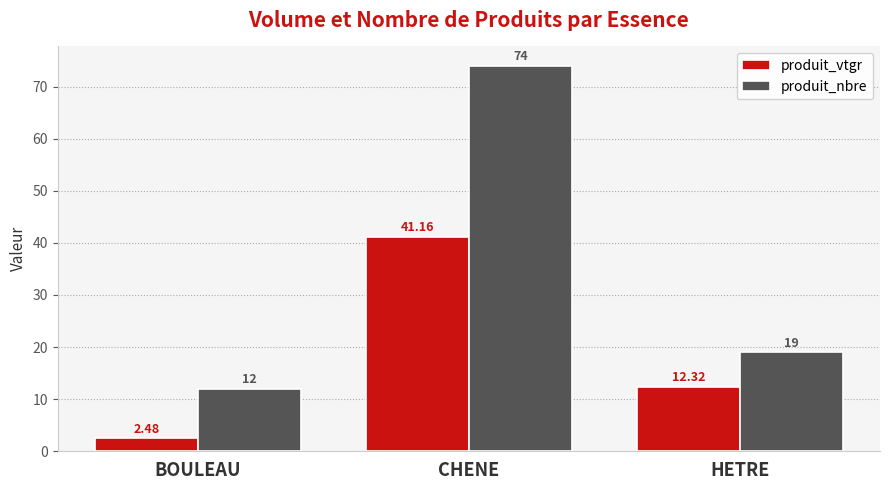

At HETRE, list the series in order from largest to smallest.

produit_nbre, produit_vtgr